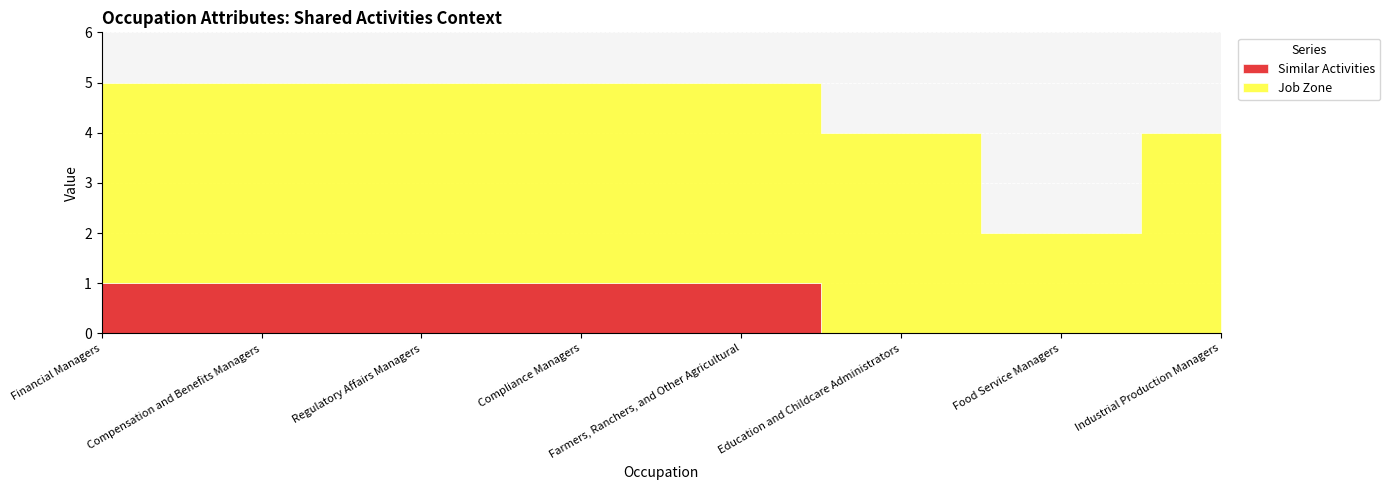

Reading left to right, what are all the values shown in this chart?

Similar Activities: 1	1	1	1	1	0	0	0
Job Zone: 4	4	4	4	4	4	2	4